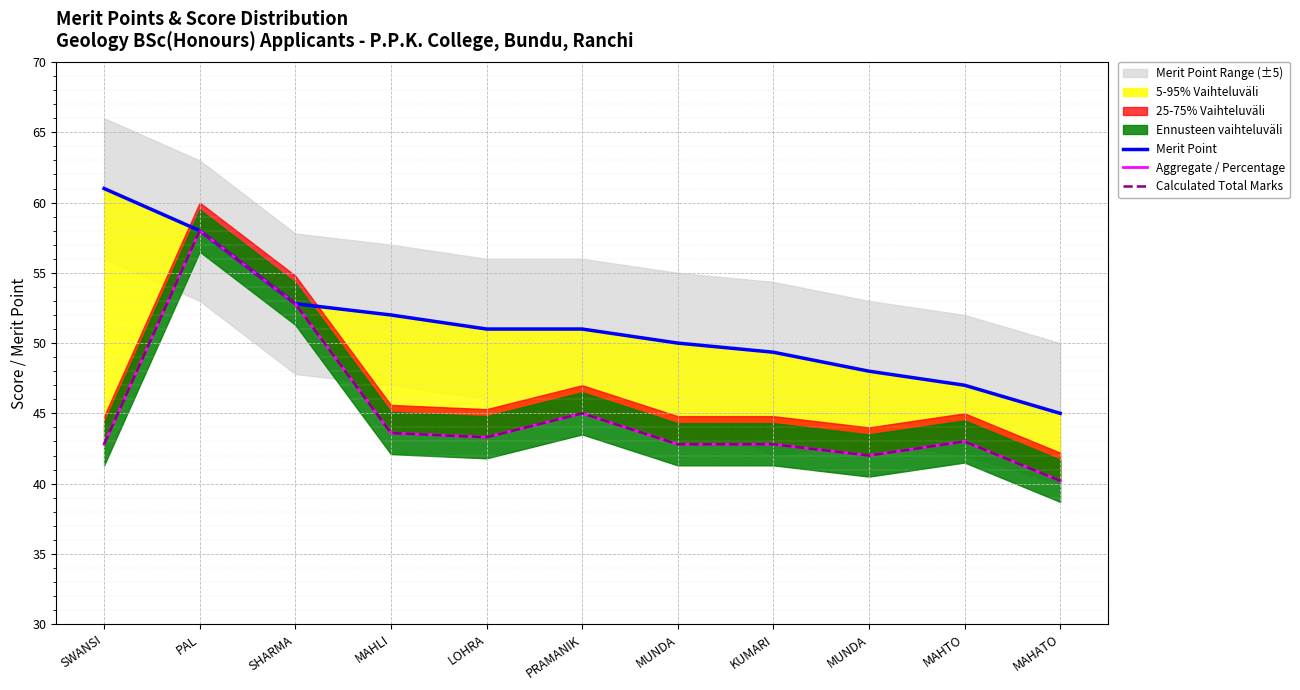

What is the spread (max minus min) of values at MAHTO?

4.0